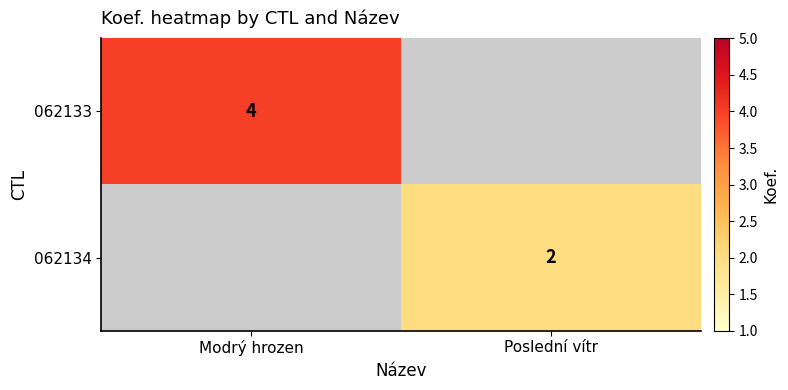

The value of 062134 at Poslední vítr is 3. True or false?

False